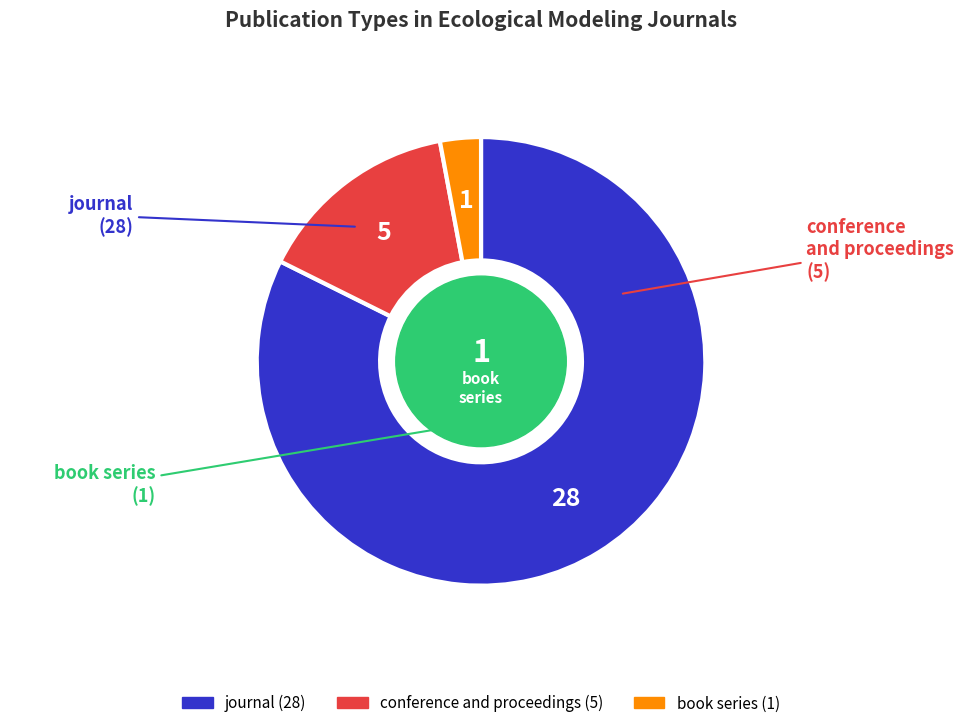

What is the smallest slice in the pie chart?

book series